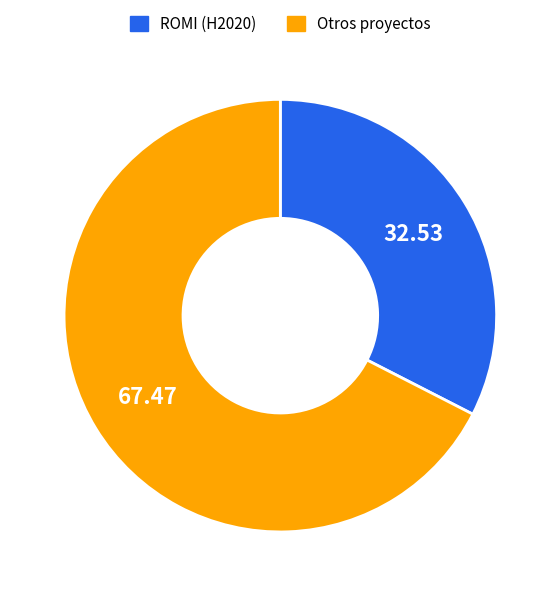

Rank the categories by value from lowest to highest.

ROMI (H2020), Otros proyectos